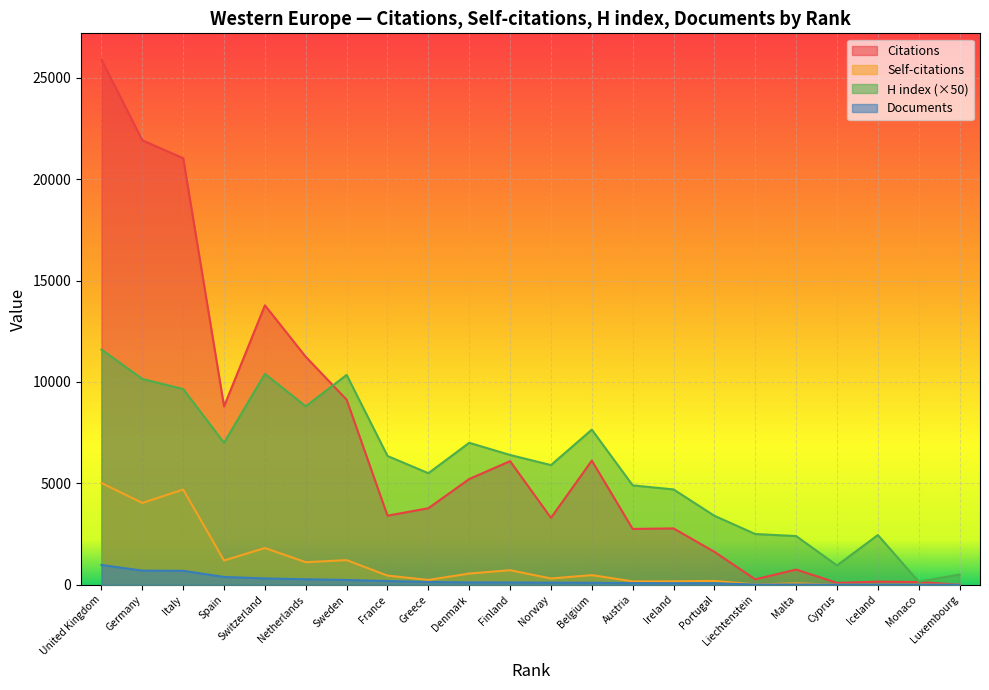

What is the difference between the second highest and minimum values in the Self-citations series?

4694